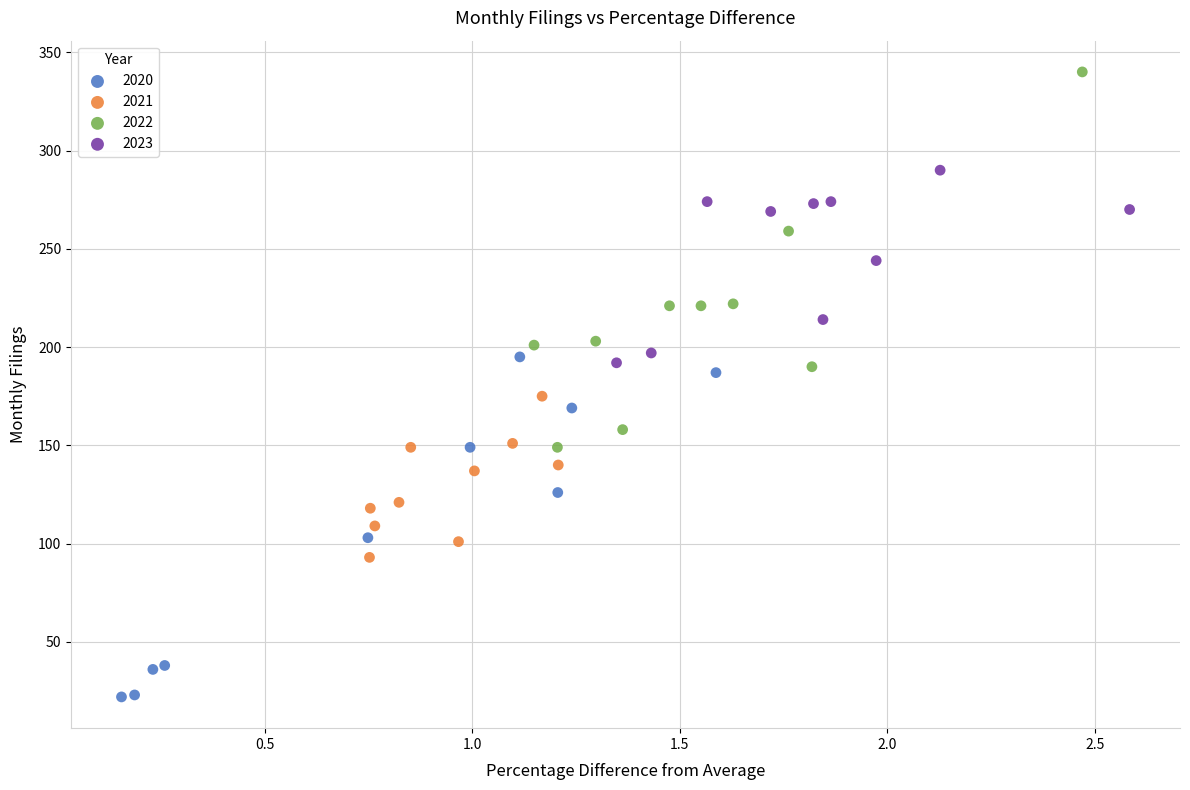

Which series has the widest spread of Y values?

2022